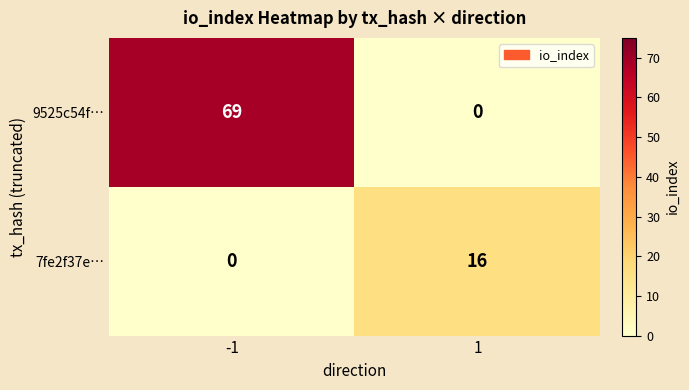

What is the difference between the maximum and minimum values in the 9525c54f… series?

69